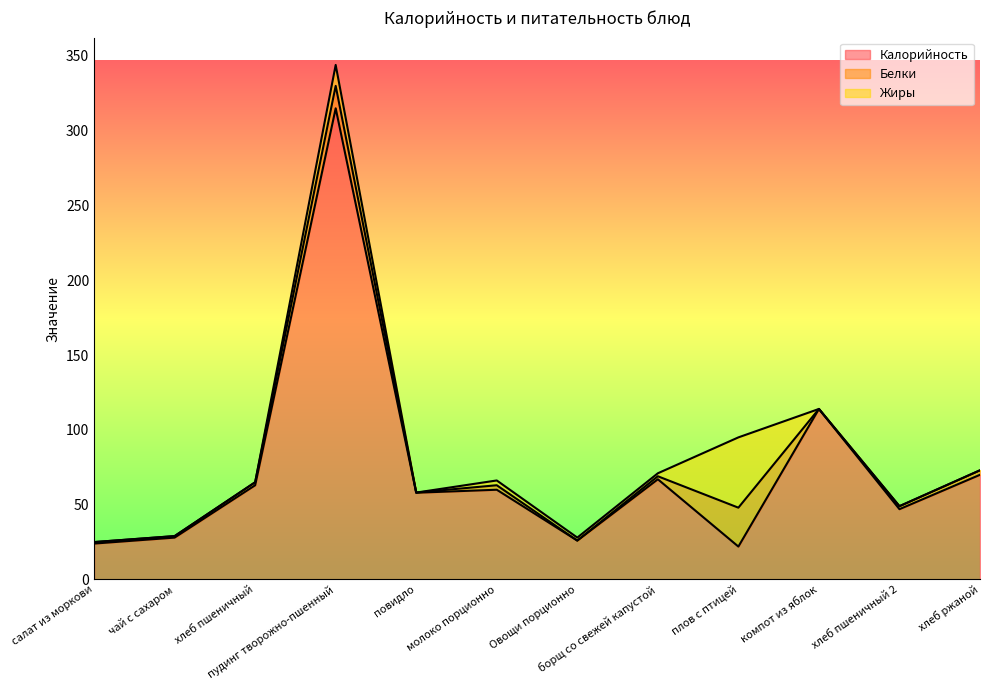

Reading left to right, list all the values displayed in this chart.

Калорийность: 24.0	28.0	63.0	315.0	58.0	60.0	26.0	67.0	22.0	114.0	47.0	70.0
Белки: 1.0	1.0	2.0	15.0	0.1	3.0	0.0	2.0	26.0	0.0	2.0	3.0
Жиры: 0.0	0.0	0.0	14.0	0.0	3.2	2.0	2.0	47.0	0.0	0.0	0.0